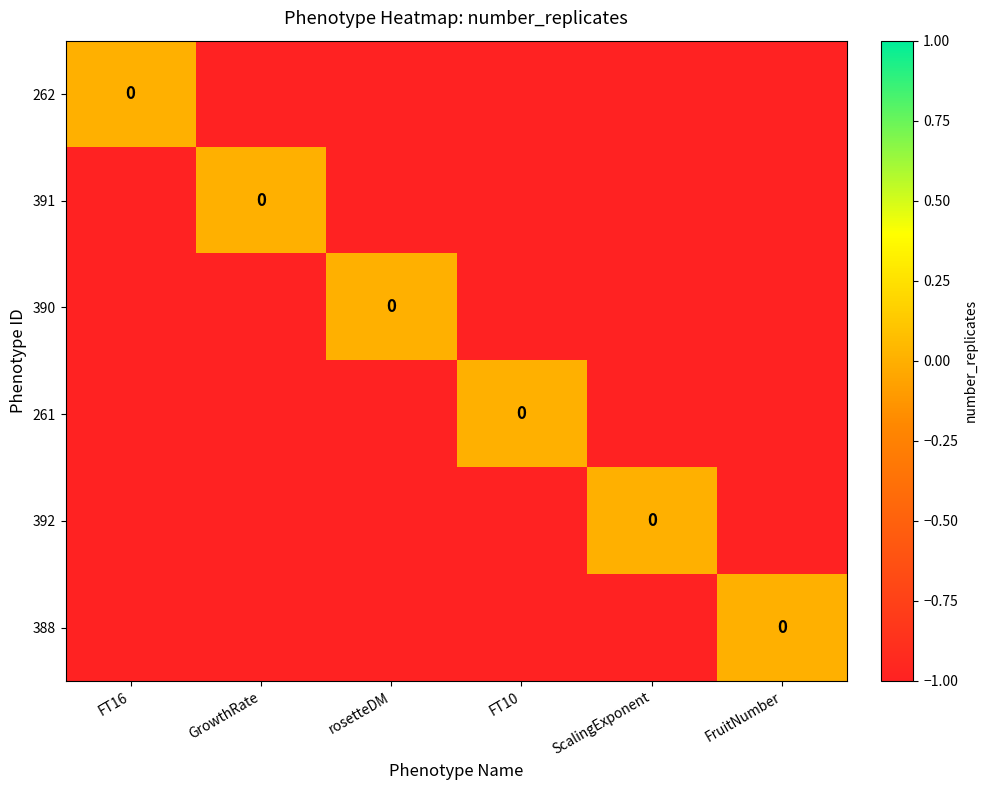

What value does the 390 series have at FT10?

-1